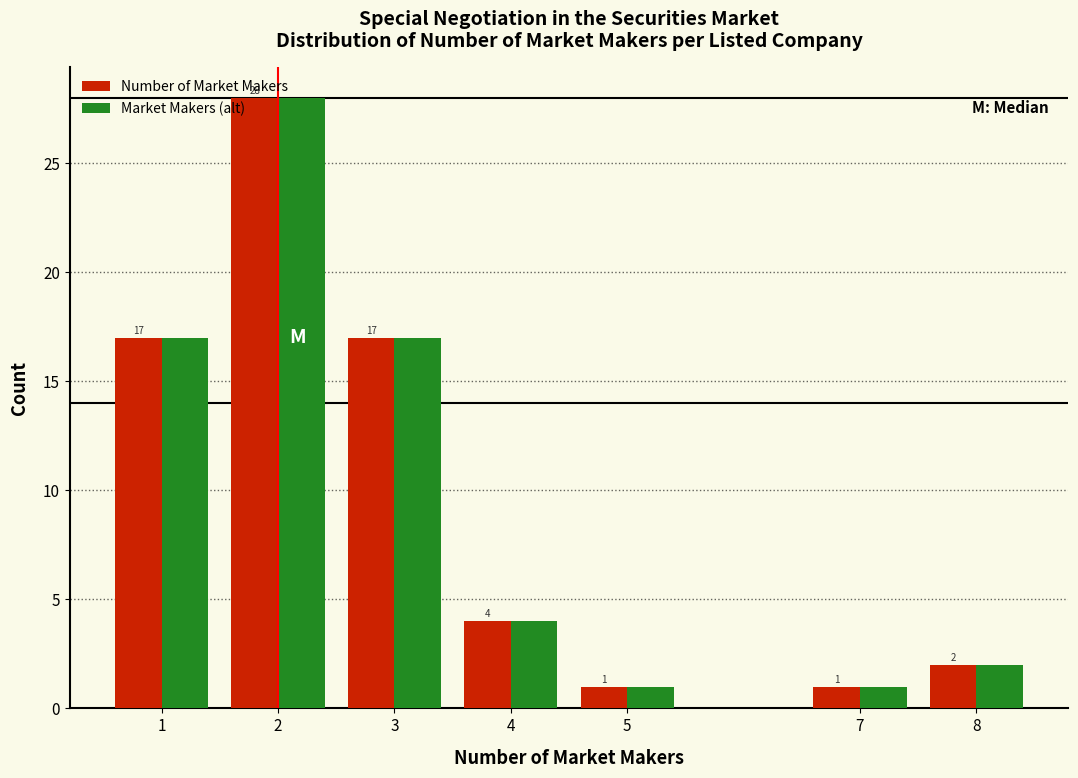

At how many categories does at least one series exceed 12?

3